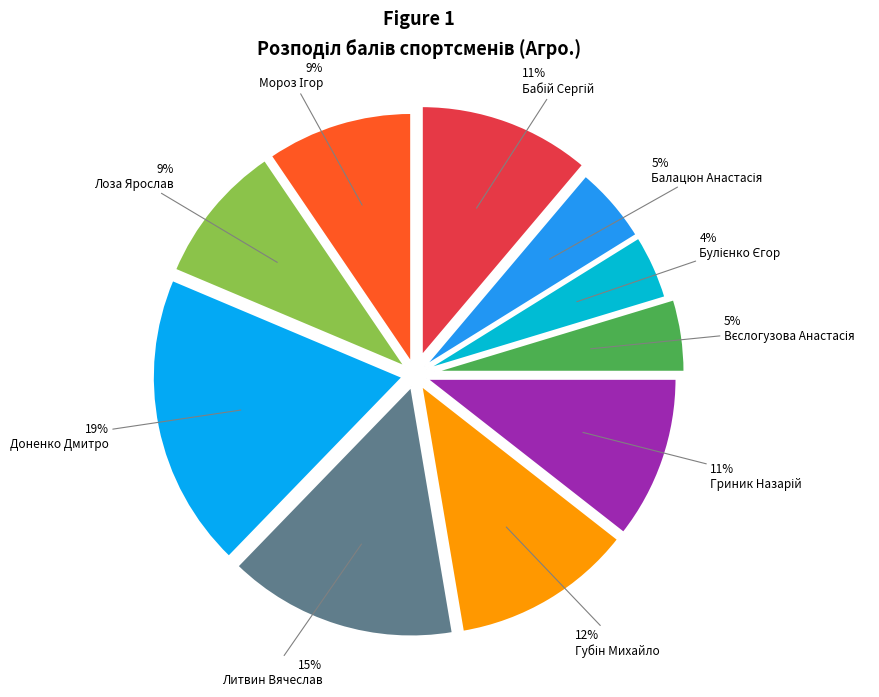

Which category has the biggest portion of the pie?

Доненко Дмитро